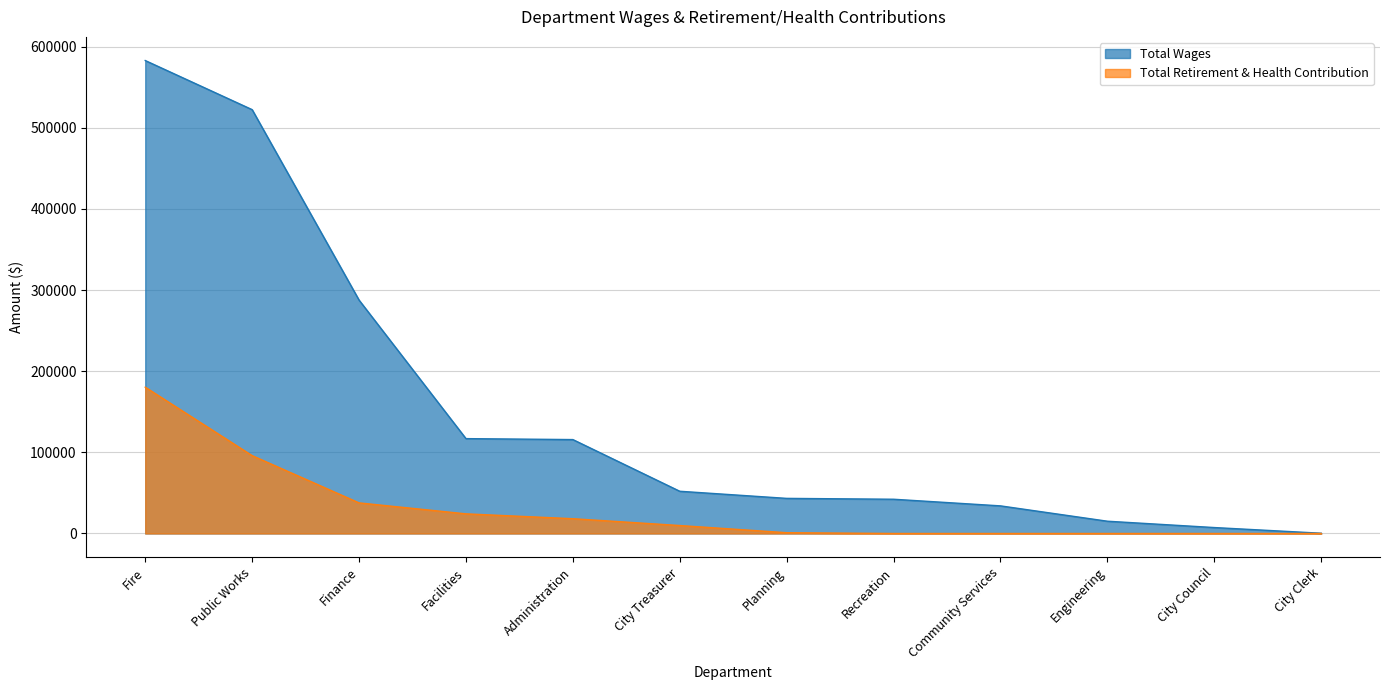

What is the difference between the Total Retirement & Health Contribution values at Administration and Public Works?

77746